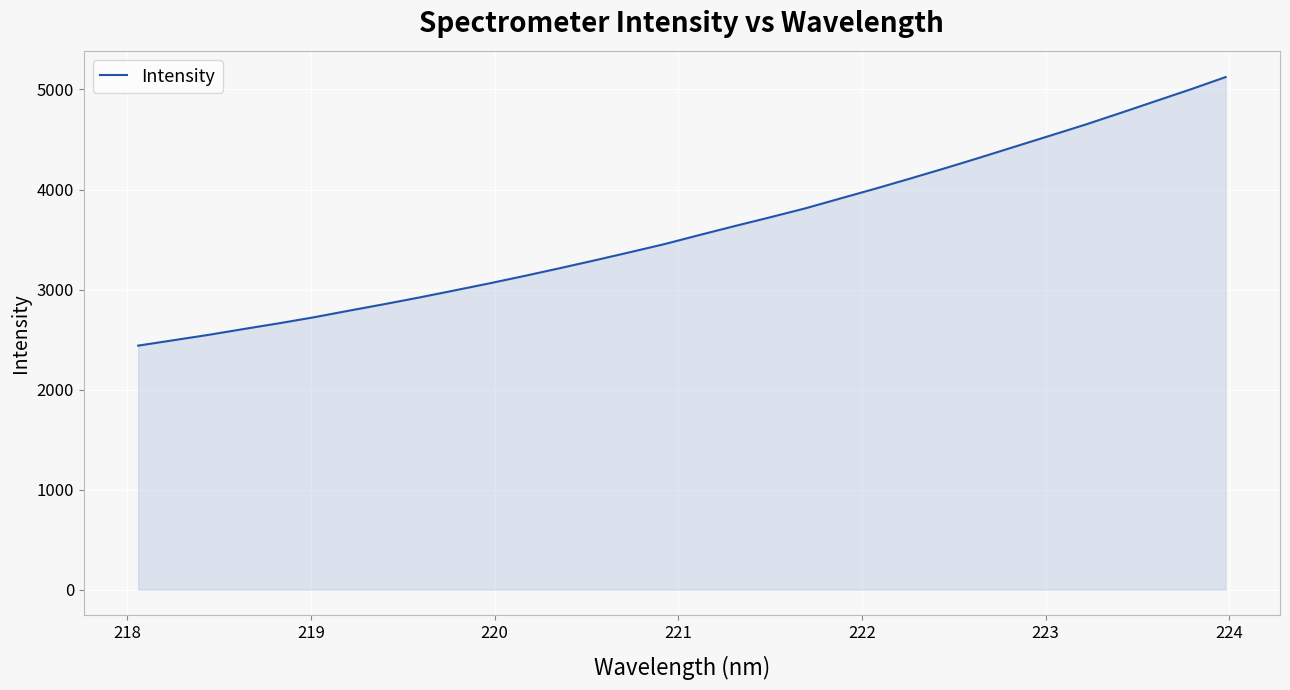

Reading right to left, list all the values displayed in this chart.

5124.2	5001.3	4883.5	4765.5	4649.3	4539.5	4430.1	4320.7	4213.6	4109.9	4007.9	3909.9	3811.0	3722.0	3635.1	3546.0	3455.1	3372.5	3291.7	3212.9	3136.0	3061.8	2990.7	2920.4	2853.5	2788.8	2722.7	2662.3	2605.2	2547.0	2493.2	2439.7